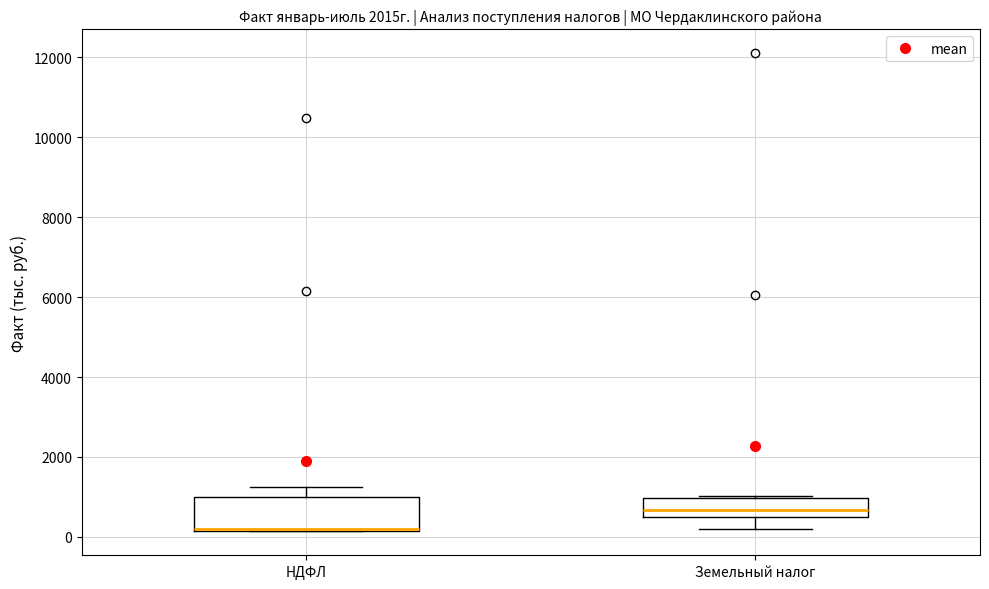

Which box has the highest median line?

Земельный налог